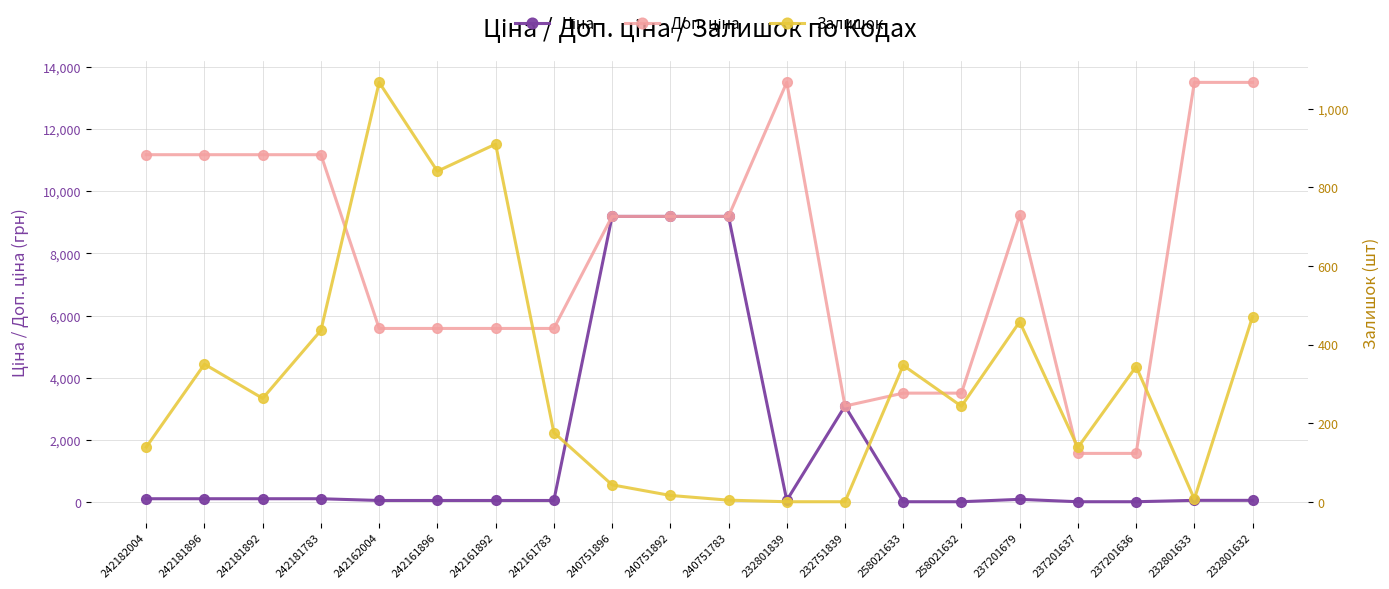

Read the Ціна value at 242181892.

111.7